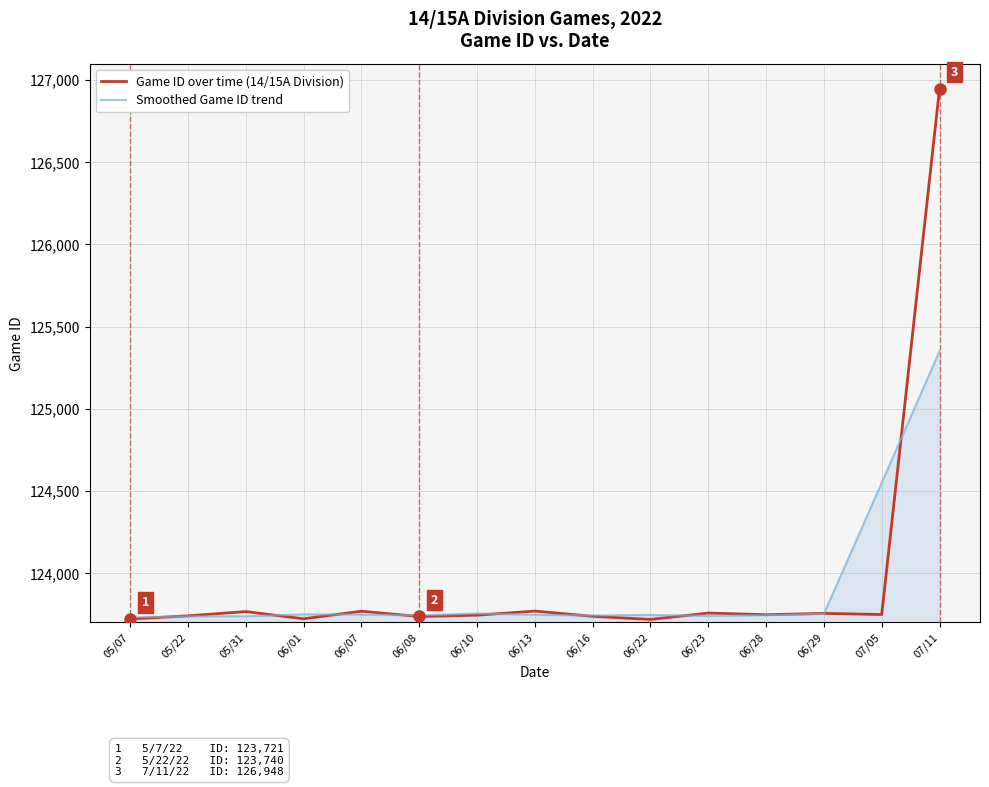

What is the average value of the Smoothed Game ID trend series?

123904.5